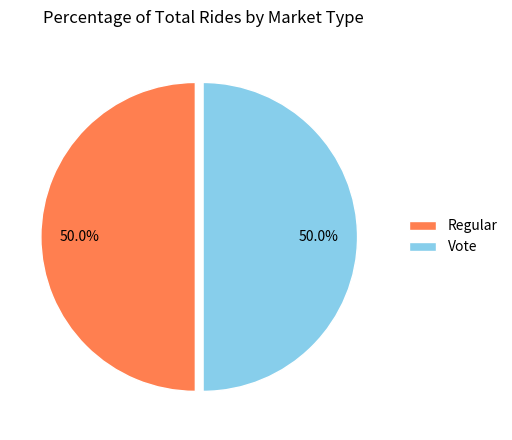

Combined, what portion of the pie is Vote and Regular?

100.0%